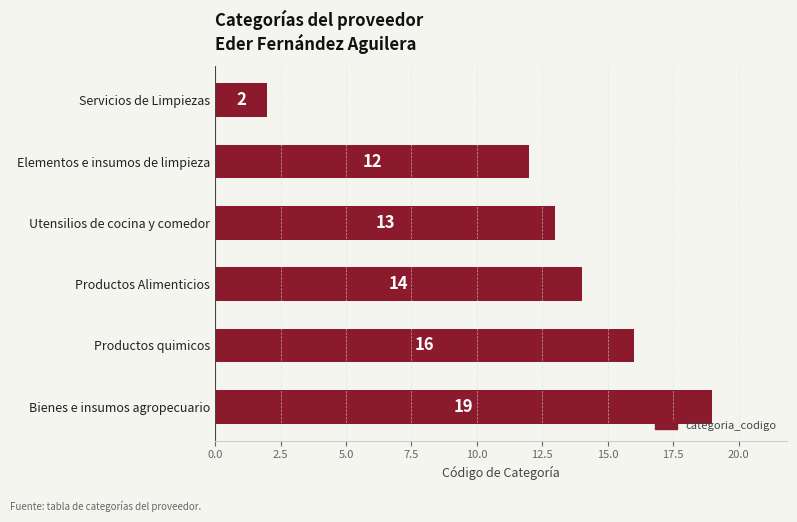

What is the value of the 3rd bar from the top?

13